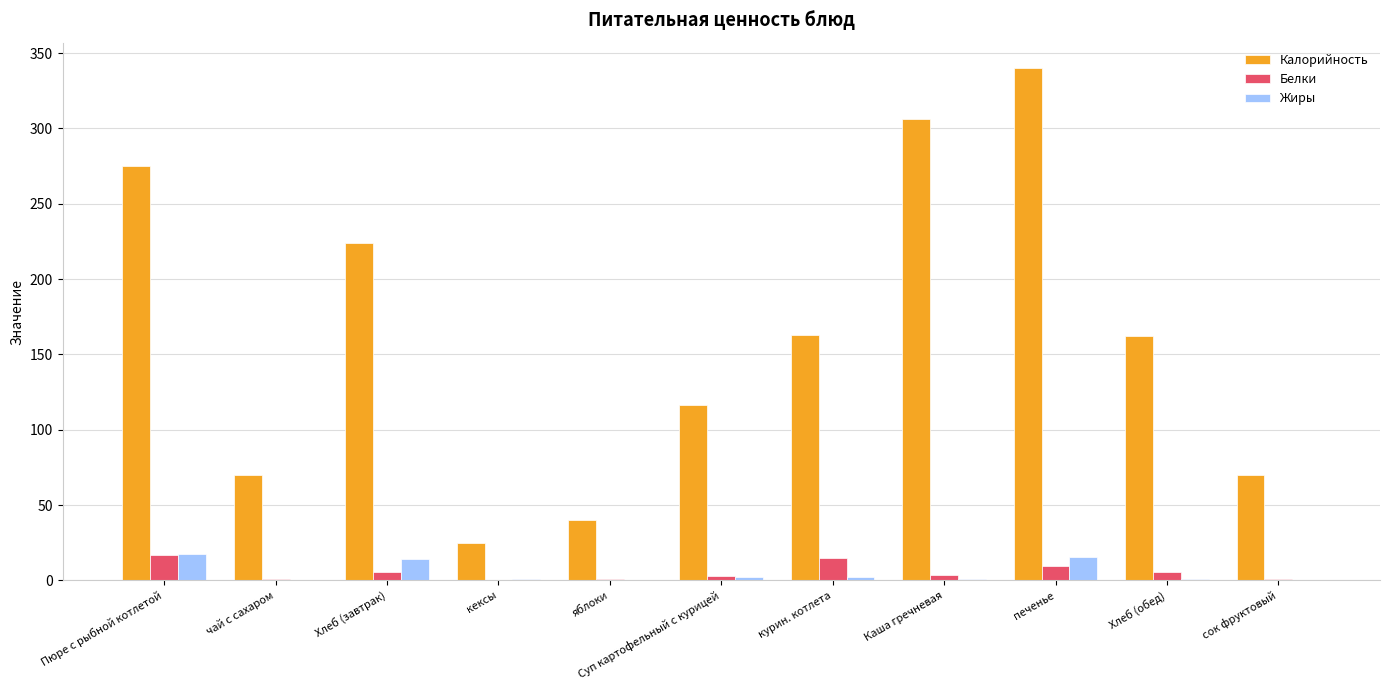

What is the approximate value of Калорийность at печенье?

340.0